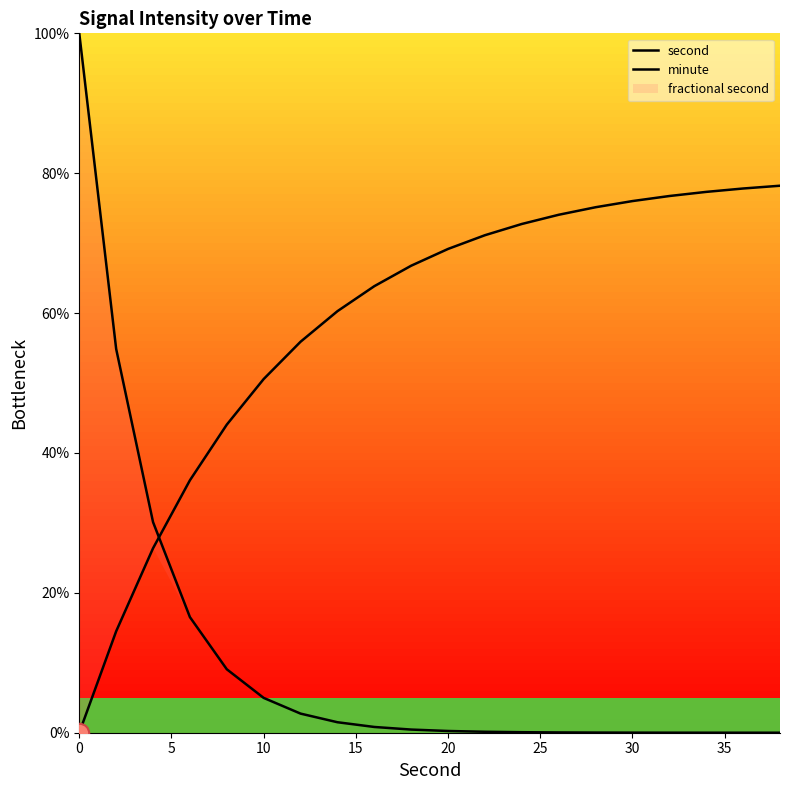

Which series changed the most between 0 and 15?

second